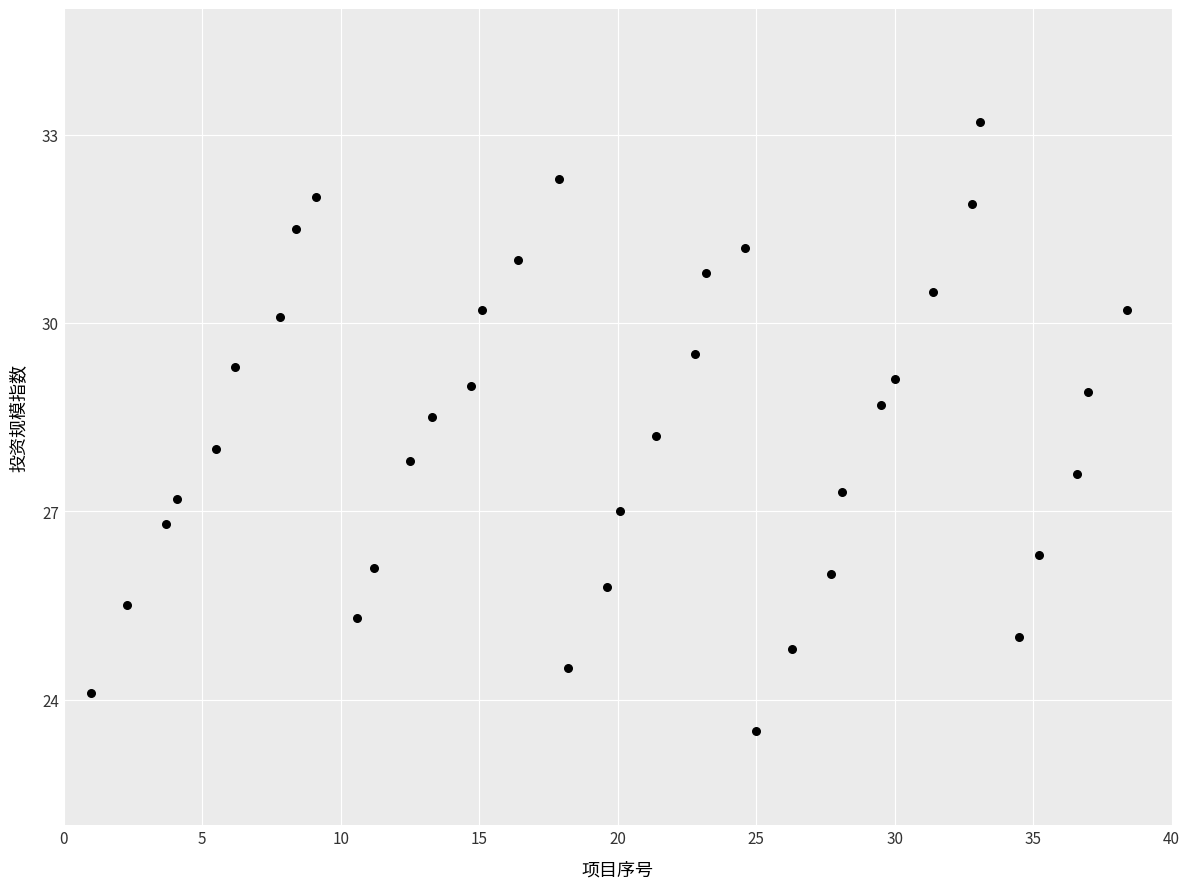

What is the range of Y values (max minus min)?

9.7